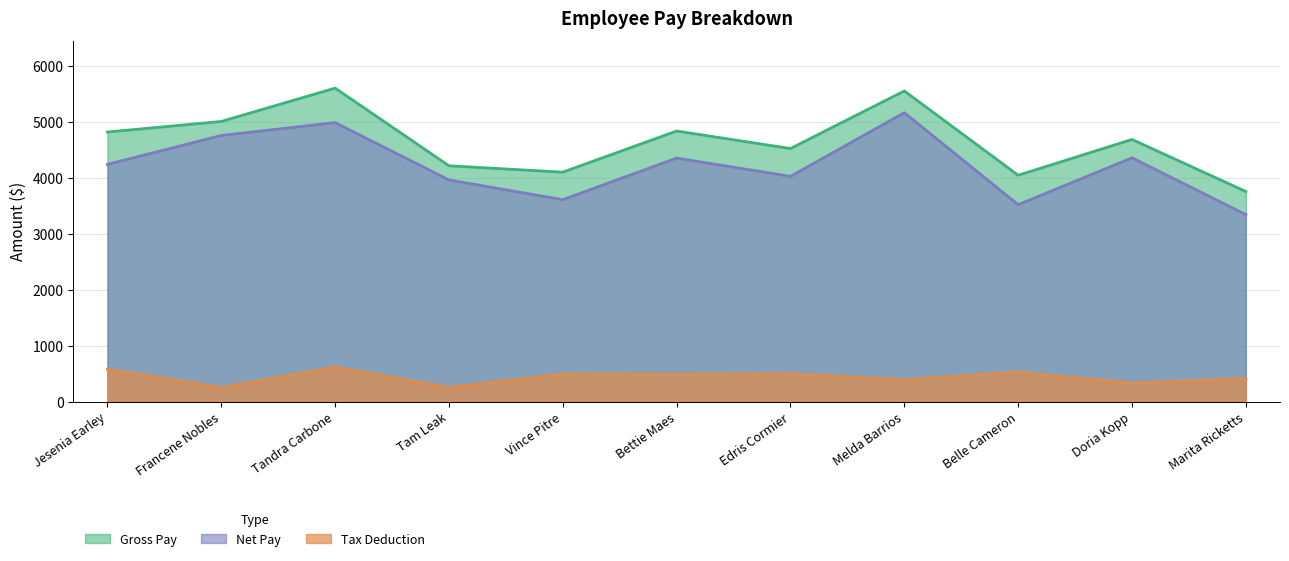

At which label does Gross Pay reach its peak?

Tandra Carbone